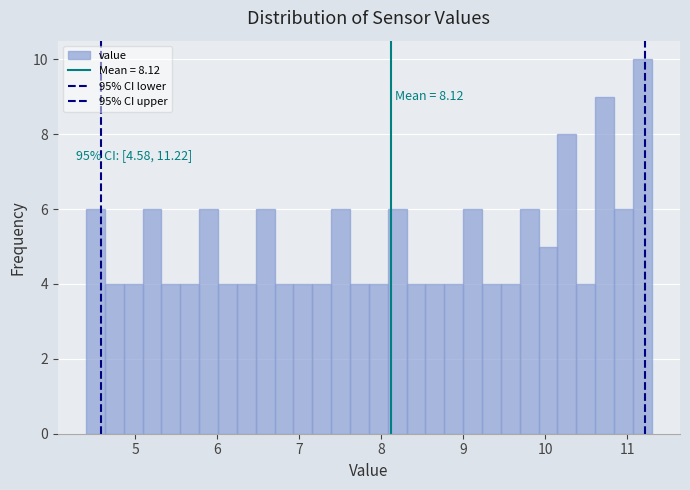

Around what value on the x-axis is the tallest bar? Give the approximate position of its centre, as read against the axis.

11.2